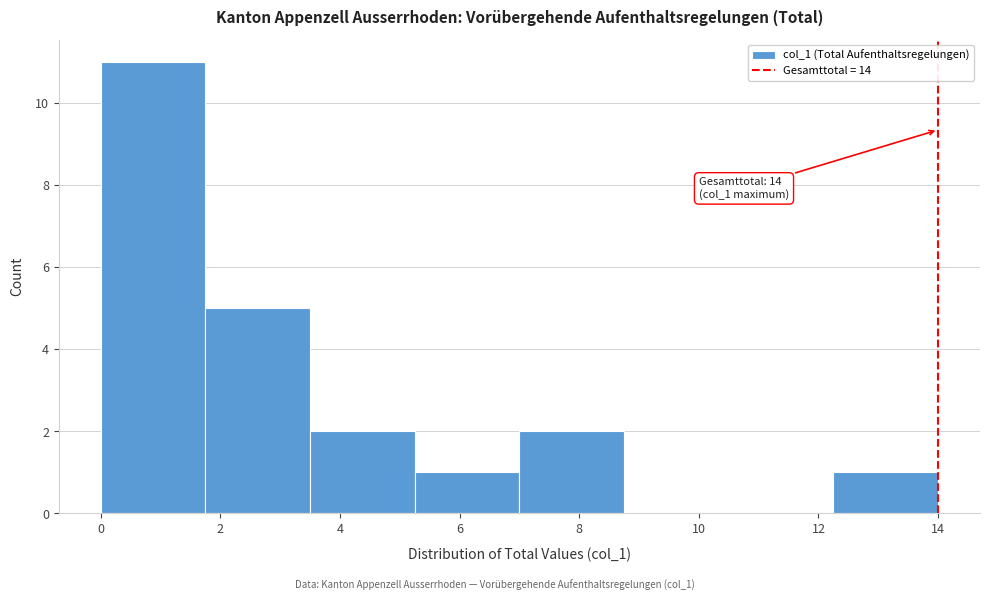

Over which range of the x-axis is the bar tallest?

0.00 to 1.75